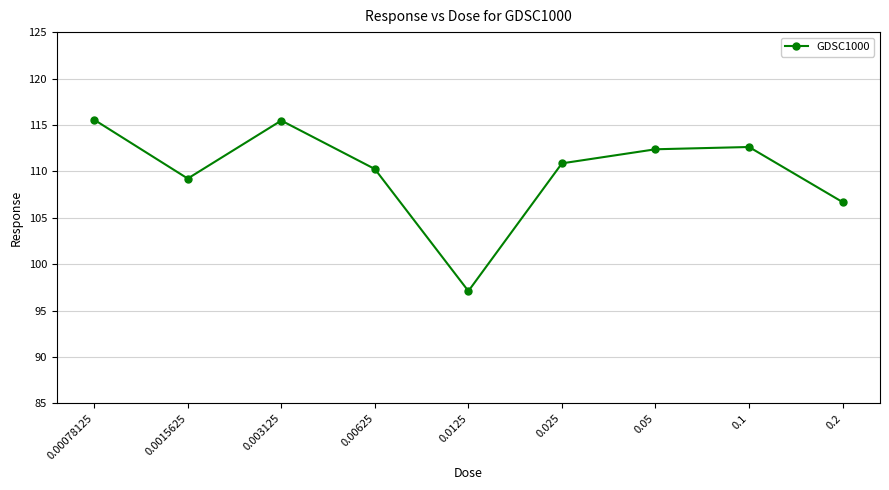

Is it true that the value at 0.1 is 112.6?

True